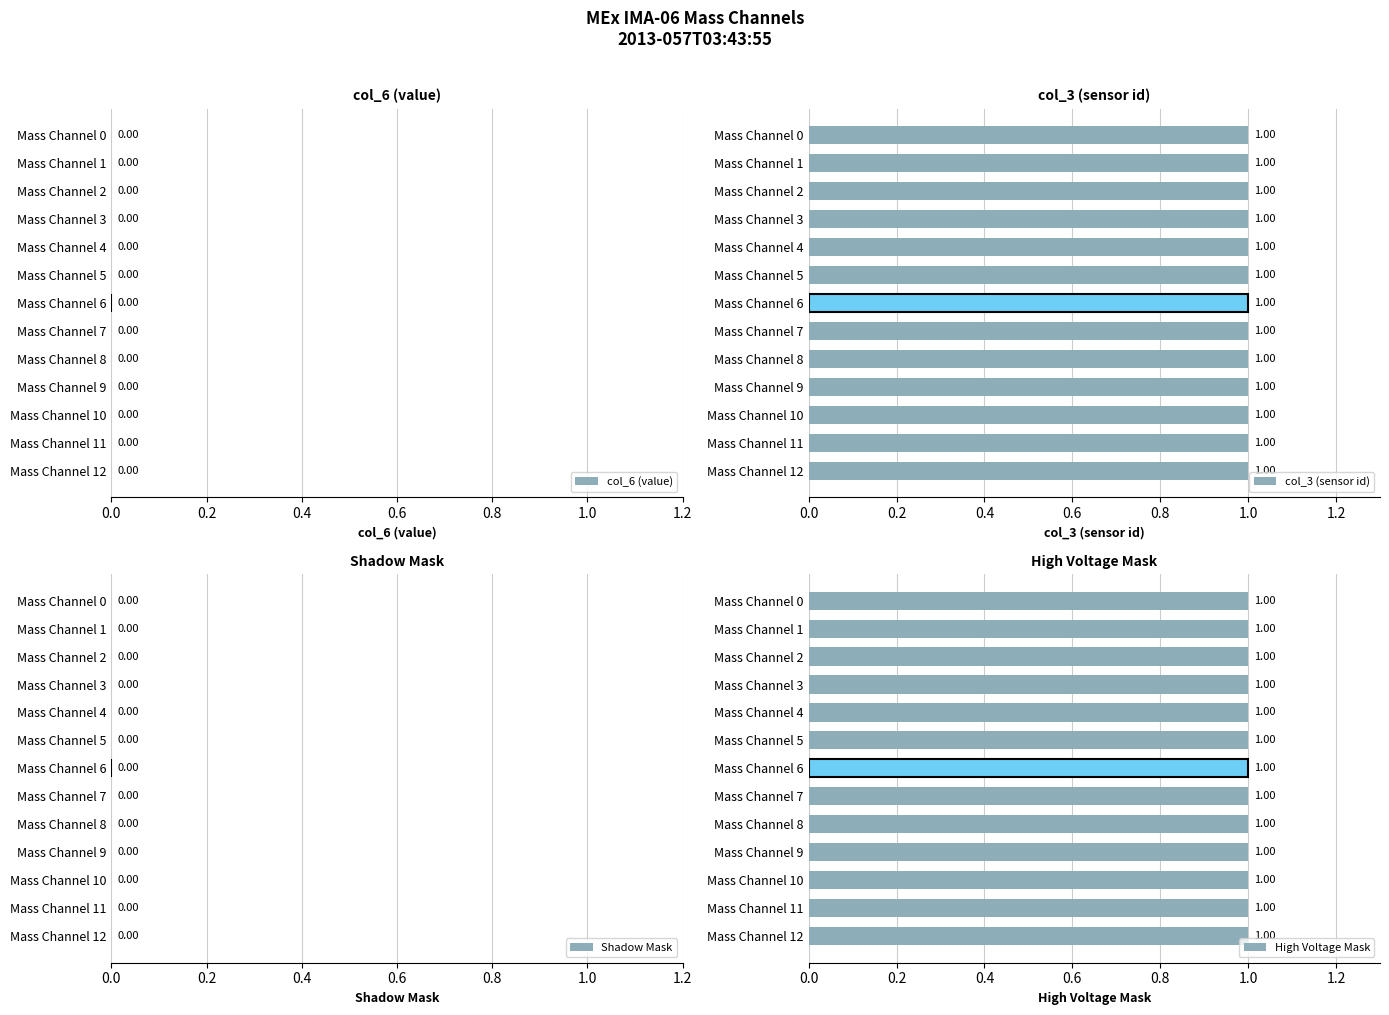

List the labels in order of col_3 (sensor id) value, largest first.

Mass Channel 0, Mass Channel 1, Mass Channel 2, Mass Channel 3, Mass Channel 4, Mass Channel 5, Mass Channel 6, Mass Channel 7, Mass Channel 8, Mass Channel 9, Mass Channel 10, Mass Channel 11, Mass Channel 12